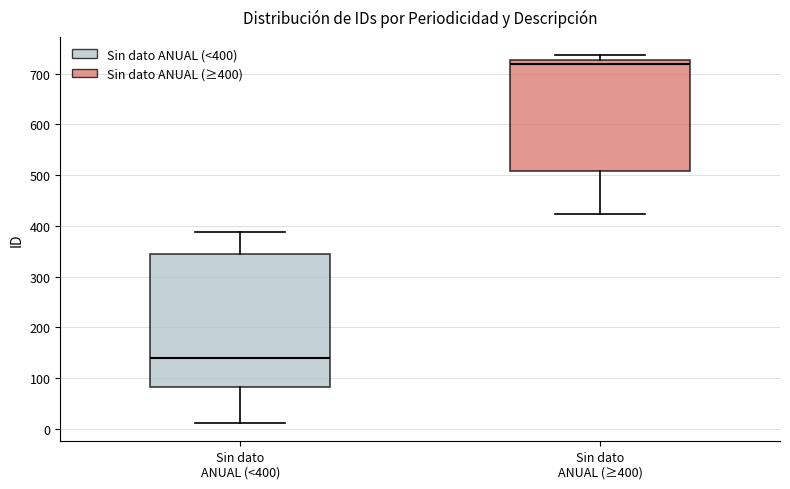

Reading left to right, transcribe this box plot: for each box, give where its median line is, the range the box spans, and where its two whiskers end, as read against the y-axis. The values are not printed on the chart, so give them approximately, as read against the axis.

Sin dato ANUAL (<400): median 140, box 80 to 350, whiskers 10 to 390
Sin dato ANUAL (≥400): median 720, box 510 to 730, whiskers 420 to 740